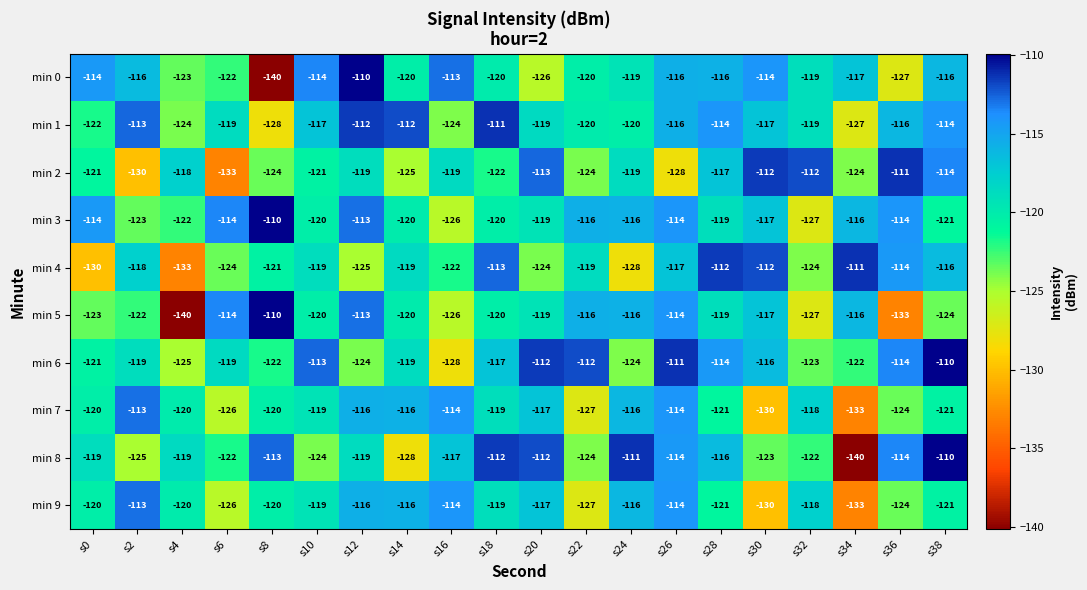

True or false: min 0 has a value of -110 at s12.

True